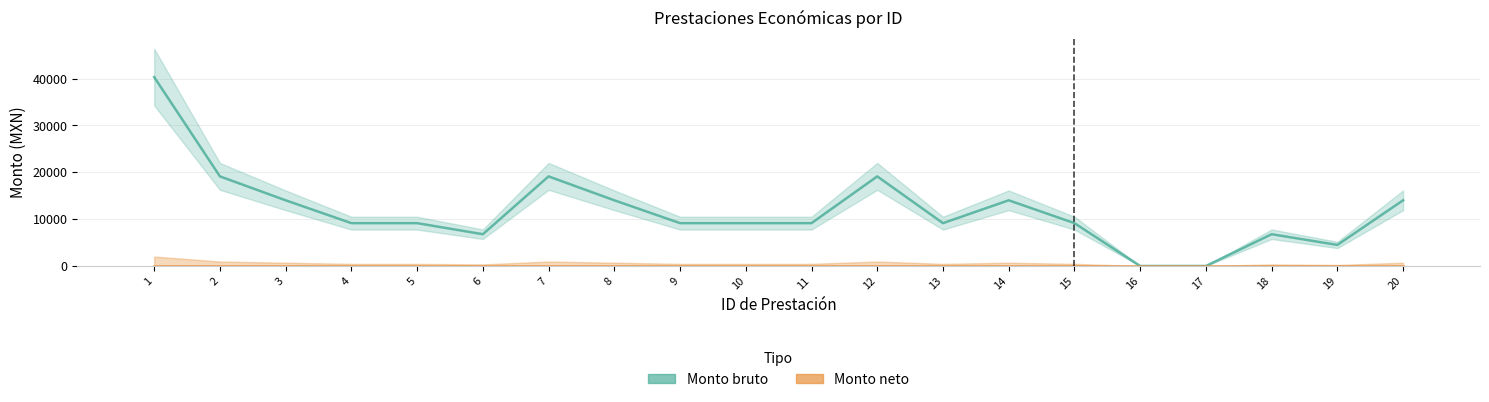

At which category is the sum across all series the highest?

1